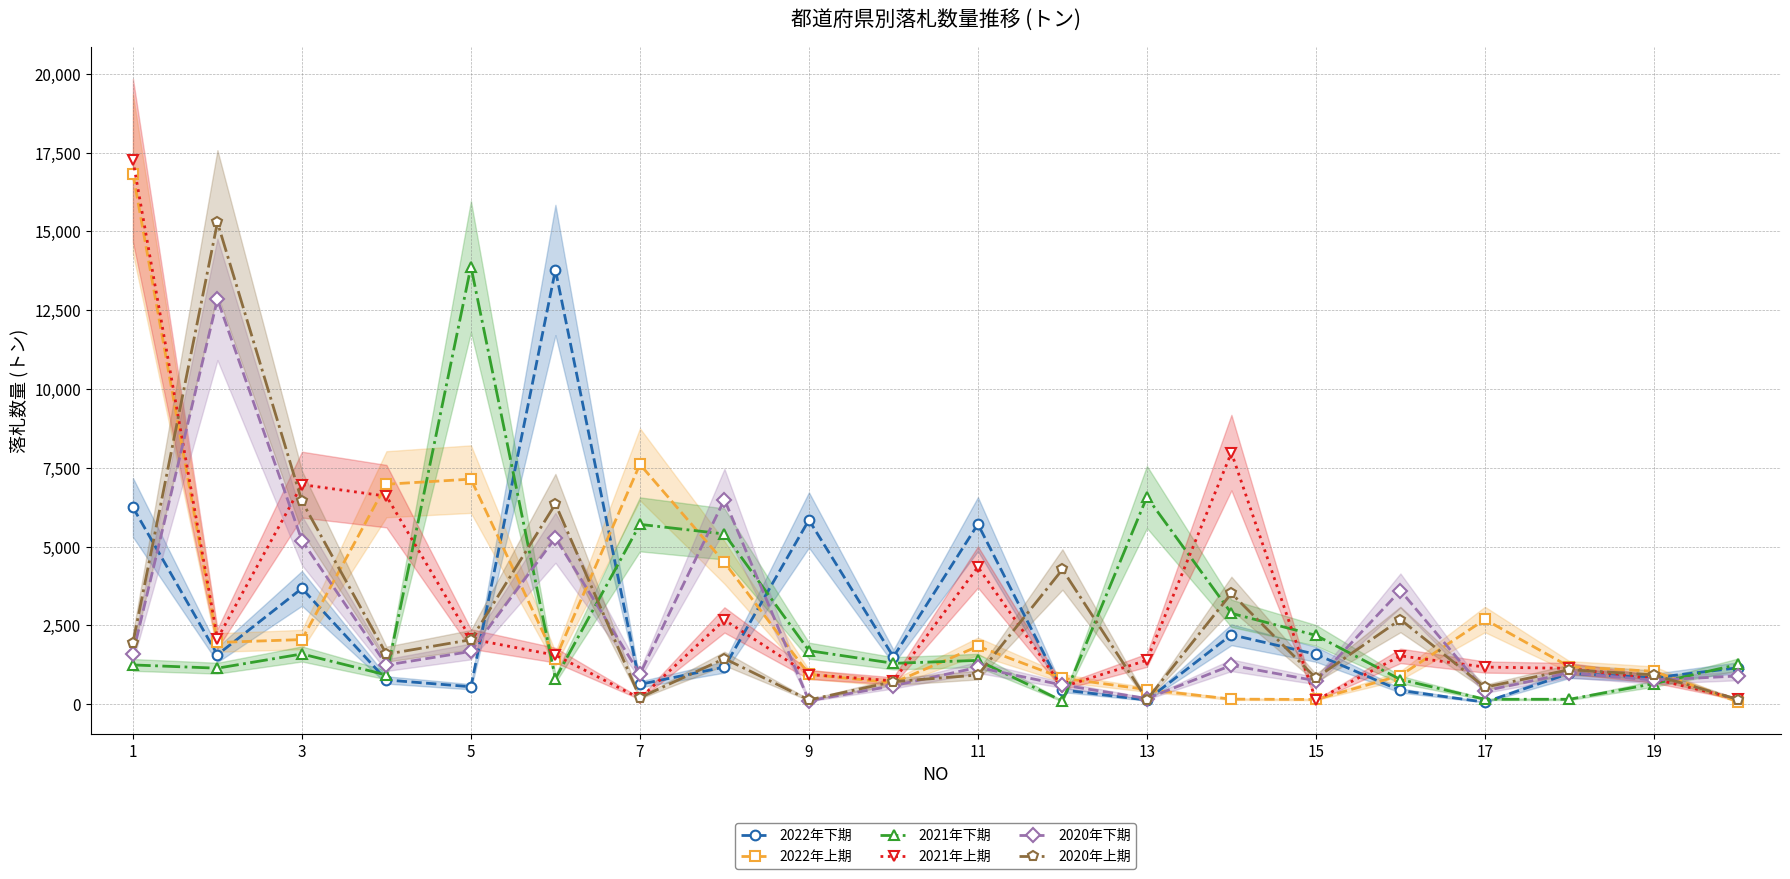

The value of 2022年上期 at 13 is 466.9. True or false?

True